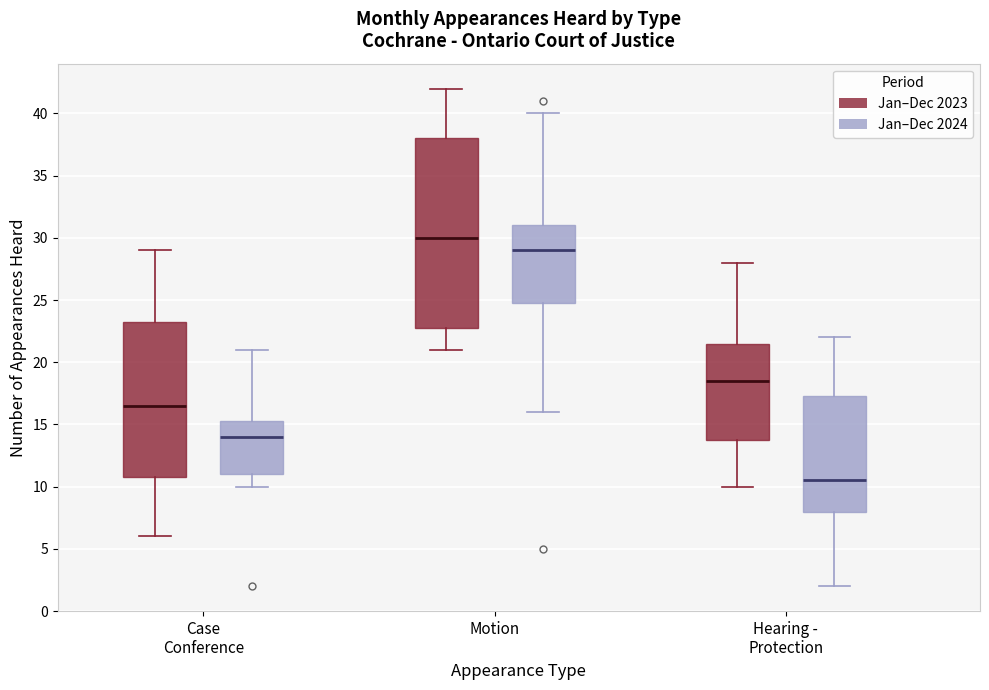

Where is the upper edge of the box for Case Conference (Jan–Dec 2023) on the y-axis? The values are not printed on the chart, so give them approximately, as read against the axis.

23.5